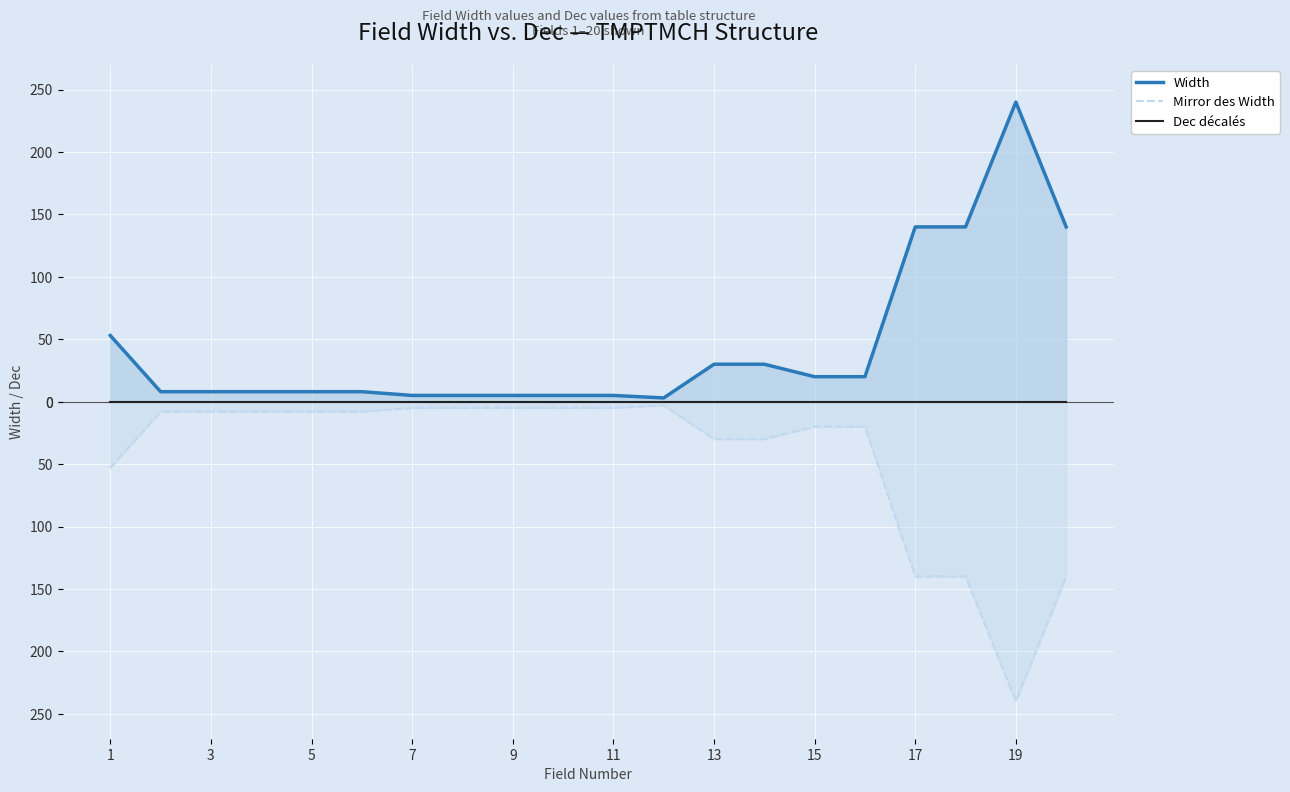

Count the number of categories in the chart.

20